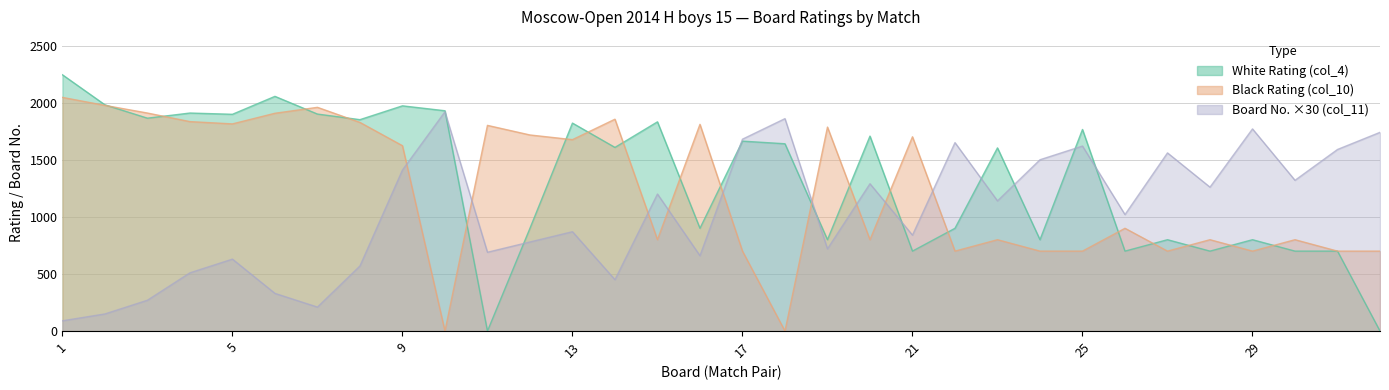

At which category is the sum across all series the highest?

9